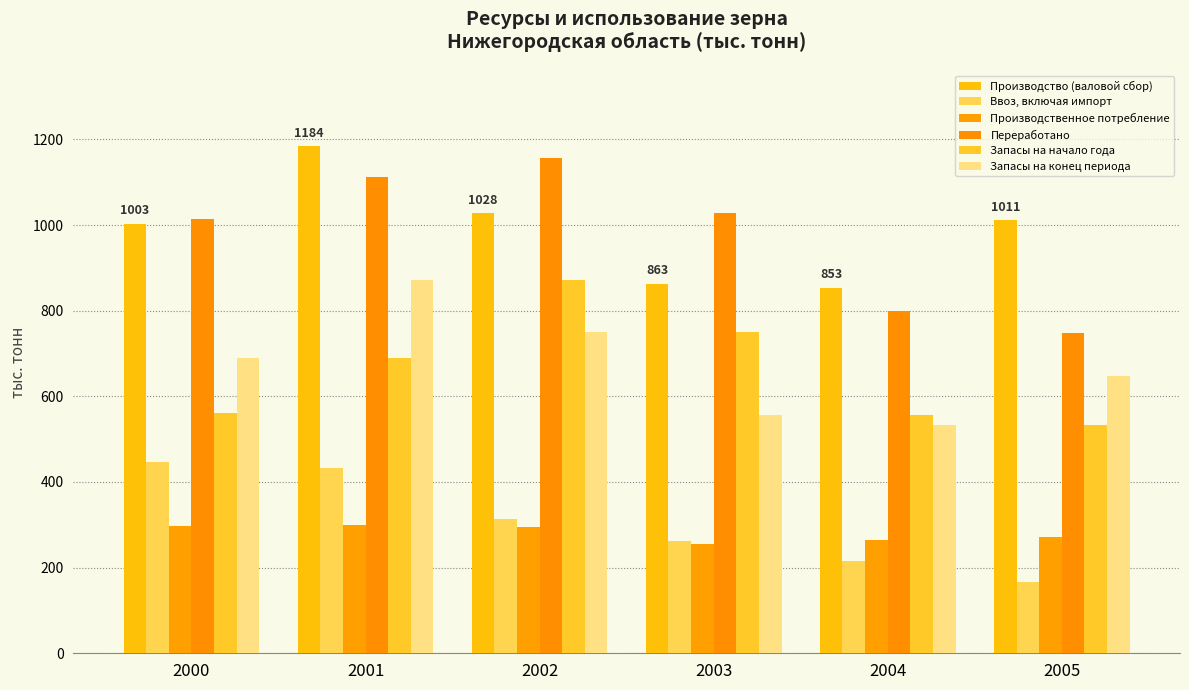

How many values in the Производственное потребление series are below 294?

3